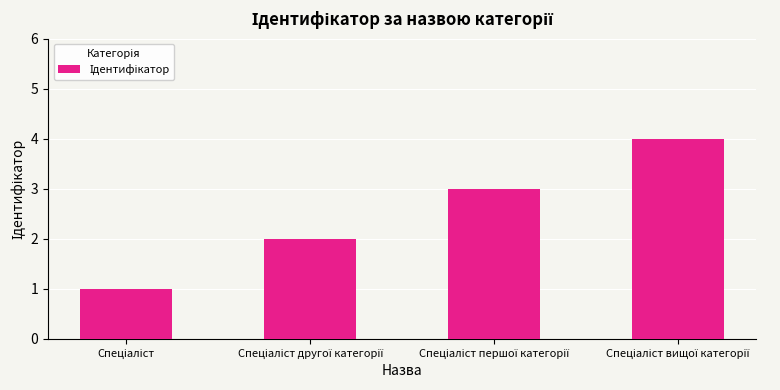

What is the sum of all values?

10